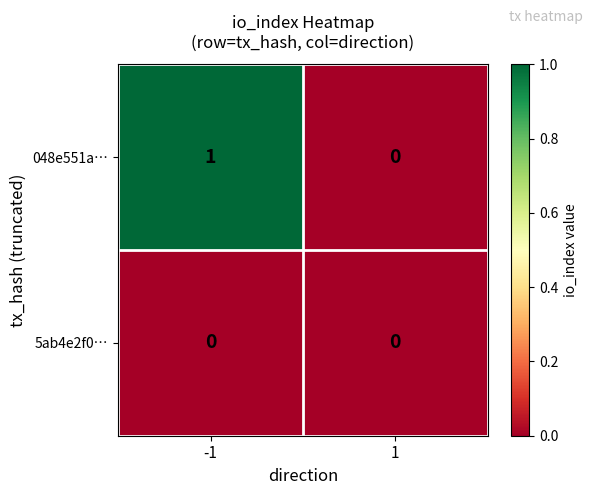

True or false: 048e551a… has a value of 0 at 1.

True